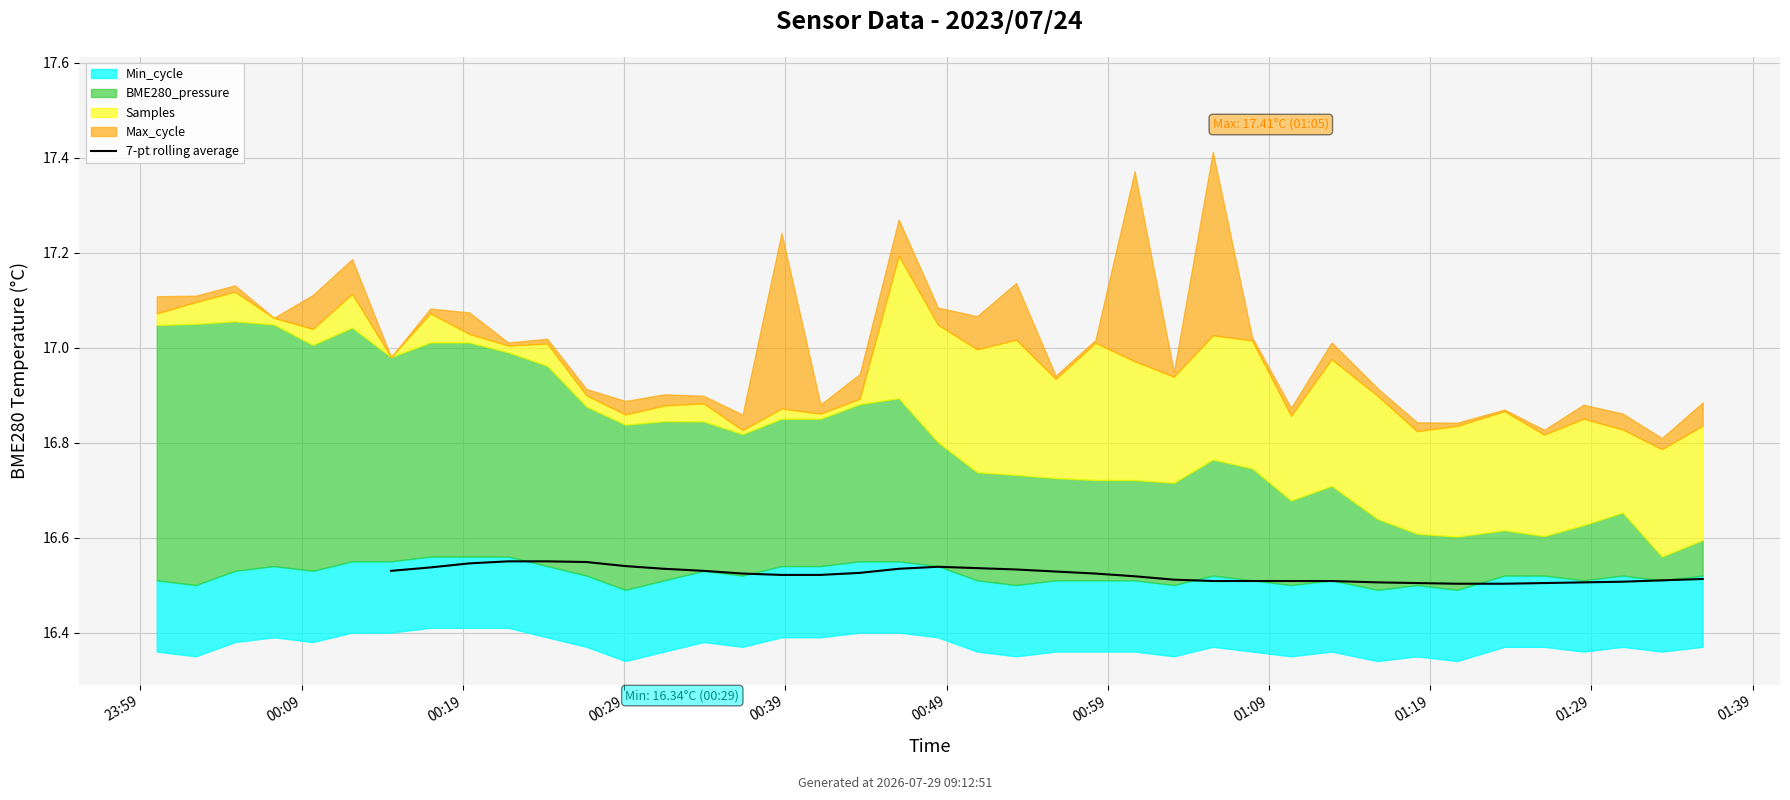

What is the average value?

16.5